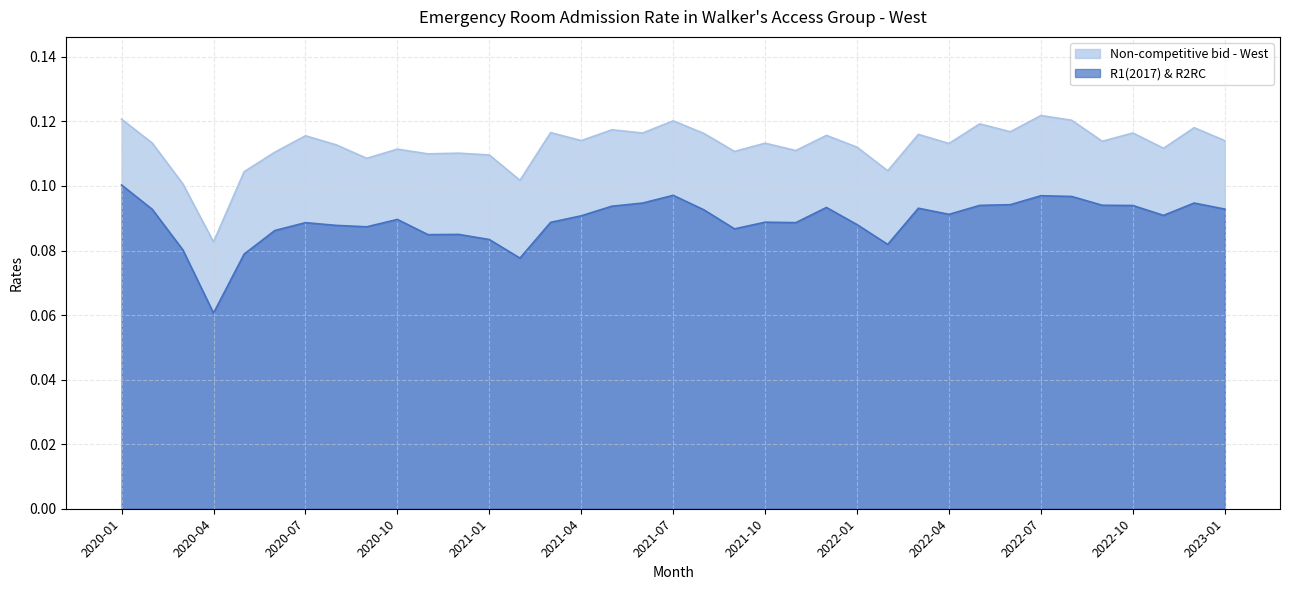

Which category has the highest value across all series?

2022-07